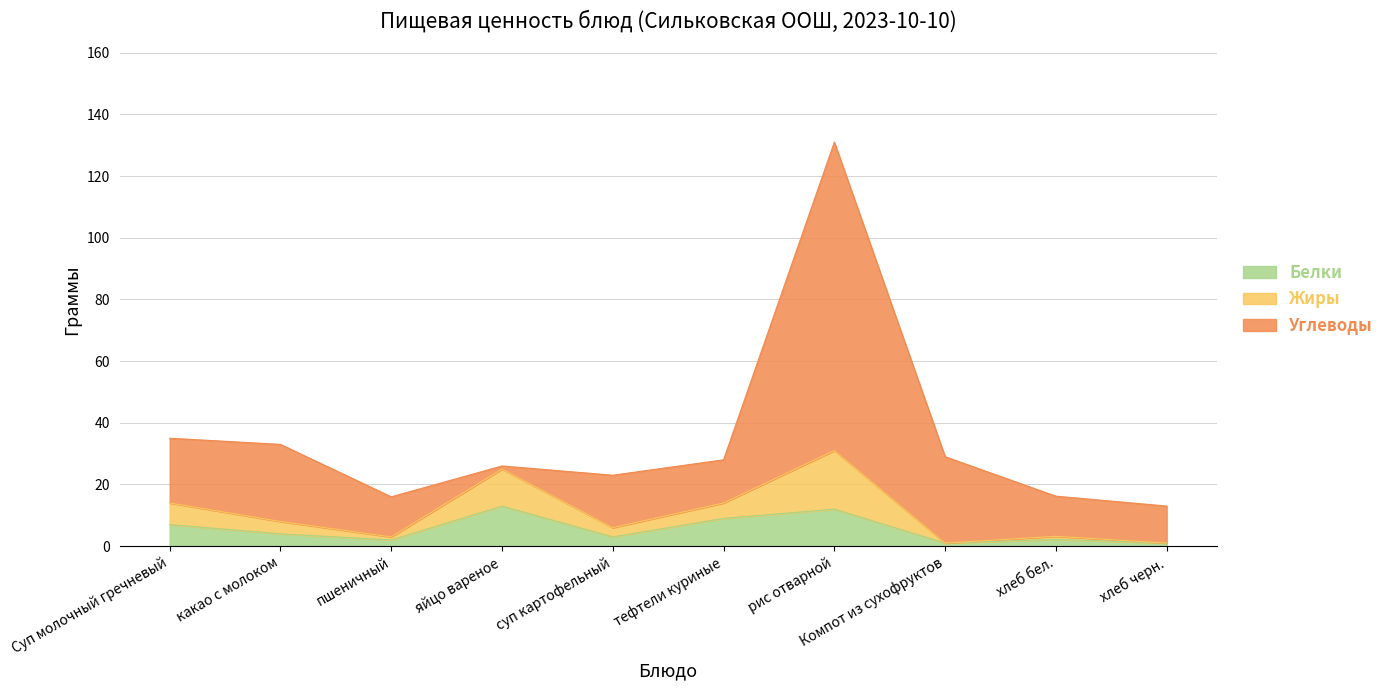

What are all the series names shown in the legend?

Белки, Жиры, Углеводы